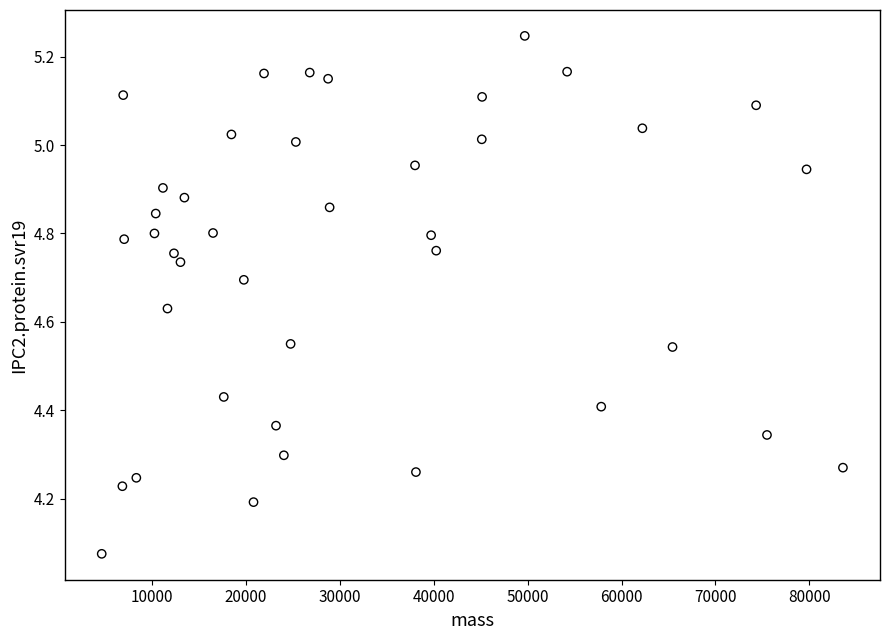

What is the range of Y values (max minus min)?

1.2